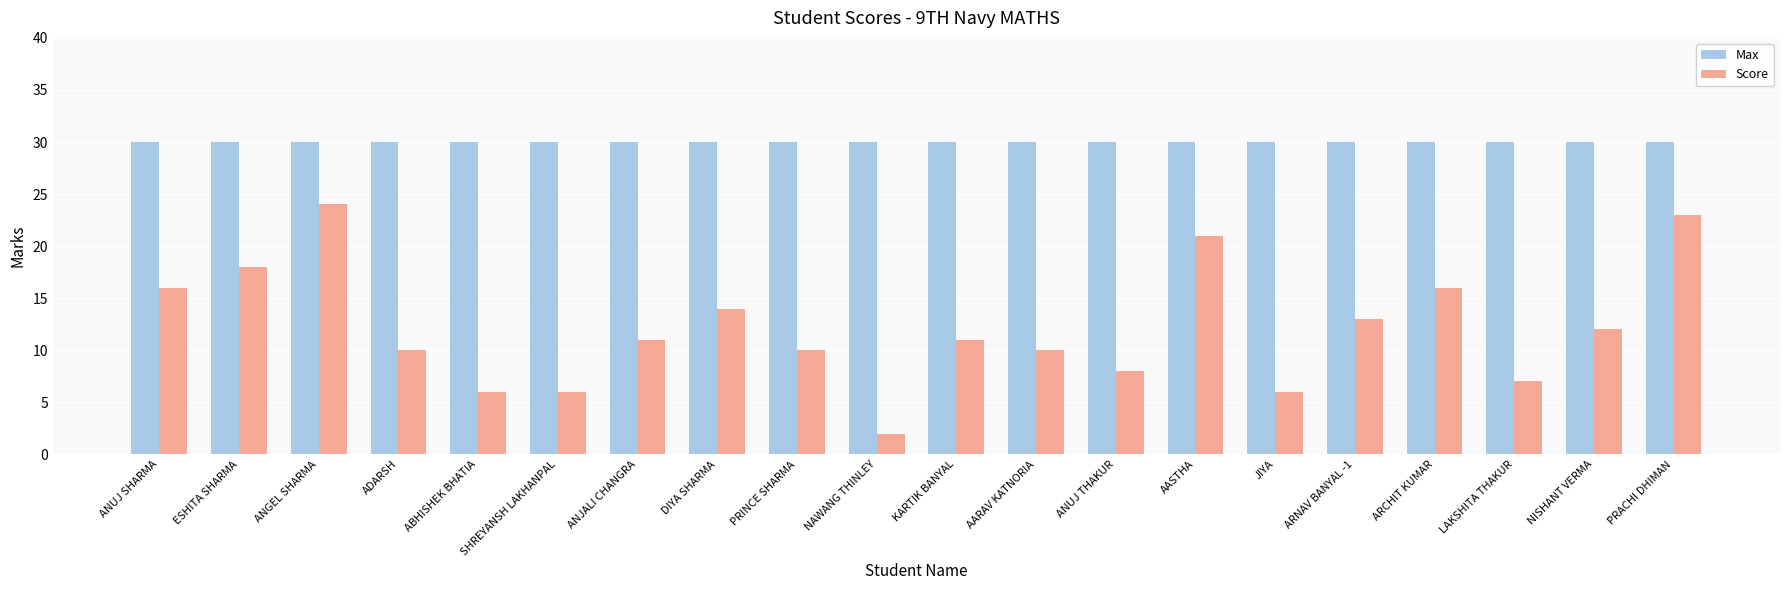

True or false: Max has a value of 30 at ADARSH.

True